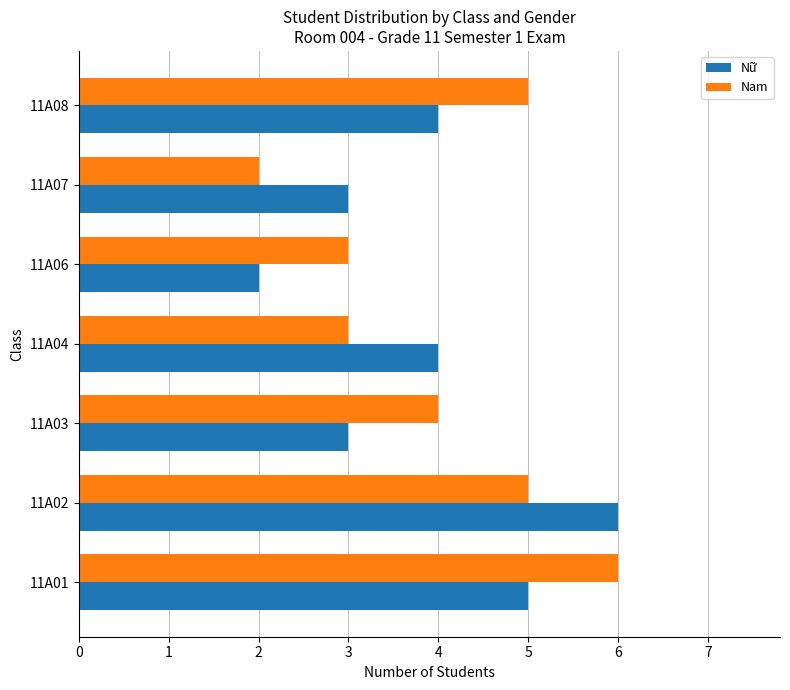

What is the average value of the Nữ series?

4